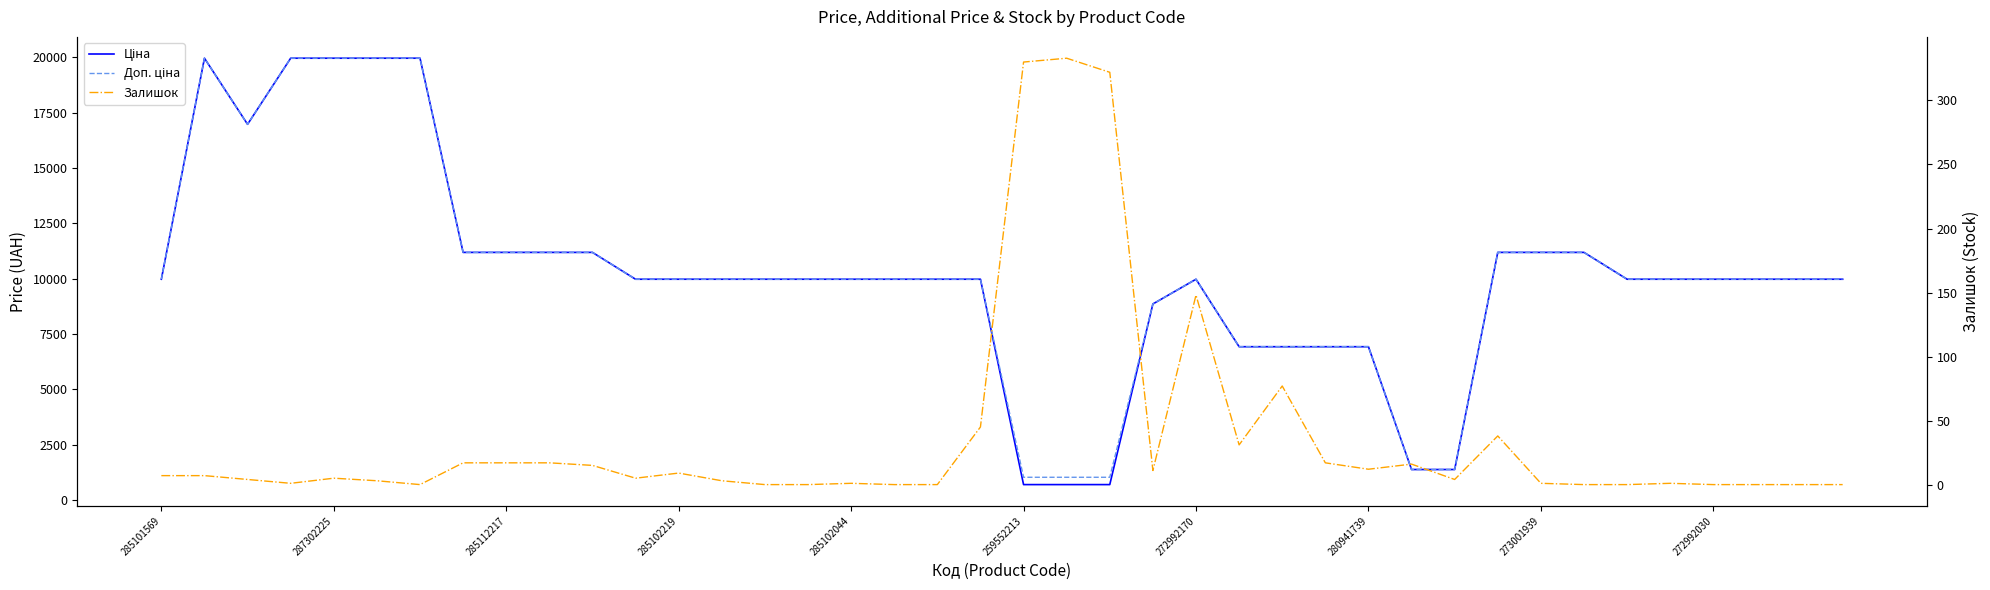

Does the chart display data point markers on the line(s)?

No